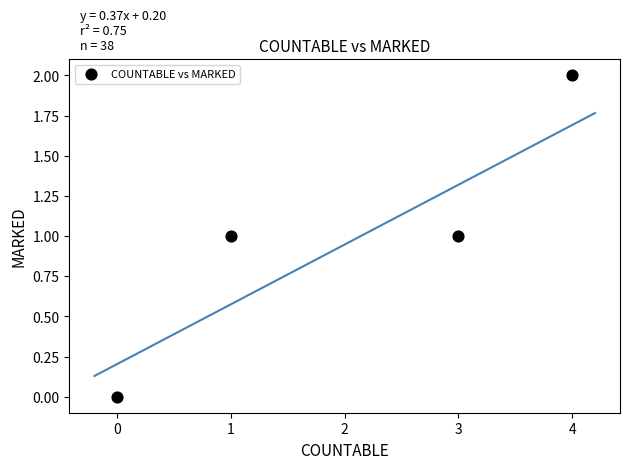

What is the range of X values (max minus min)?

4